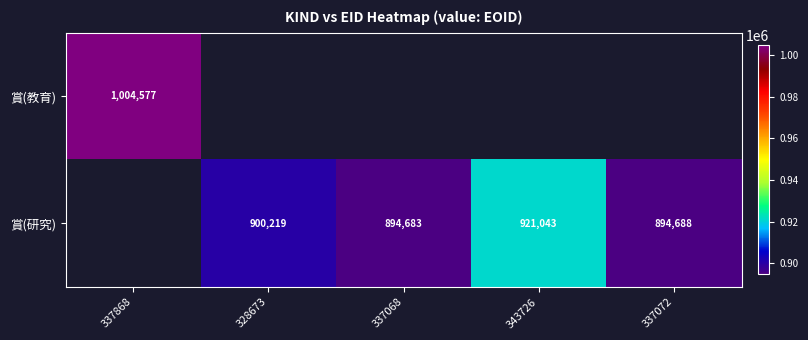

Is it true that 賞(研究) equals 1574575.6 at 337068?

False